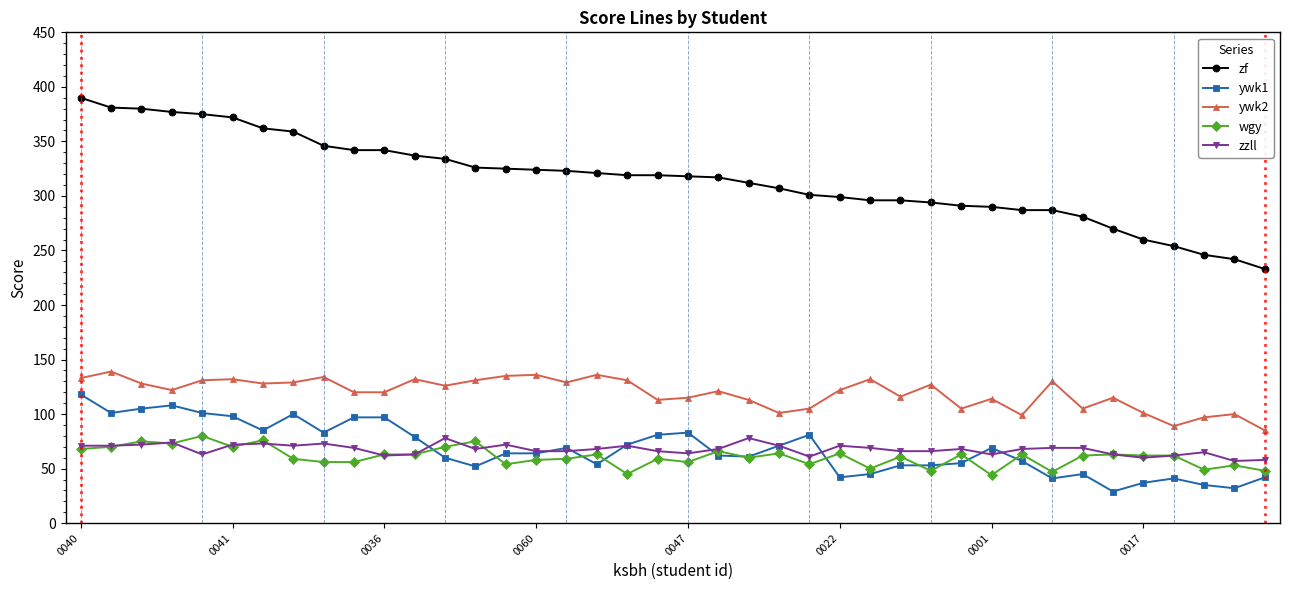

True or false: zf and zzll intersect in this chart.

False